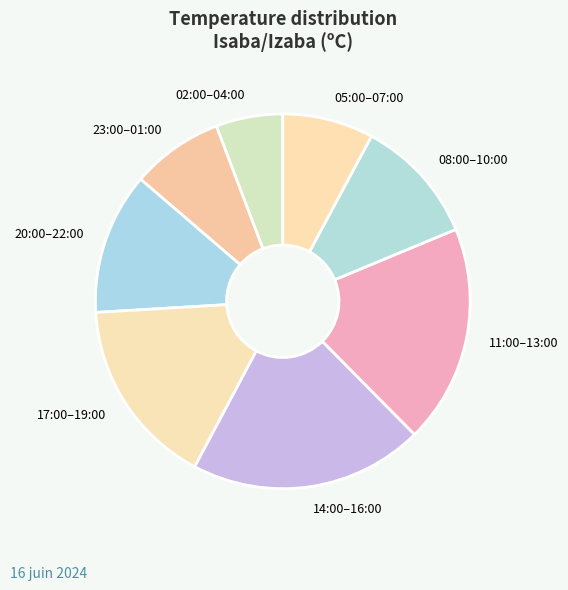

True or false: 08:00–10:00 accounts for 24% of the total.

False